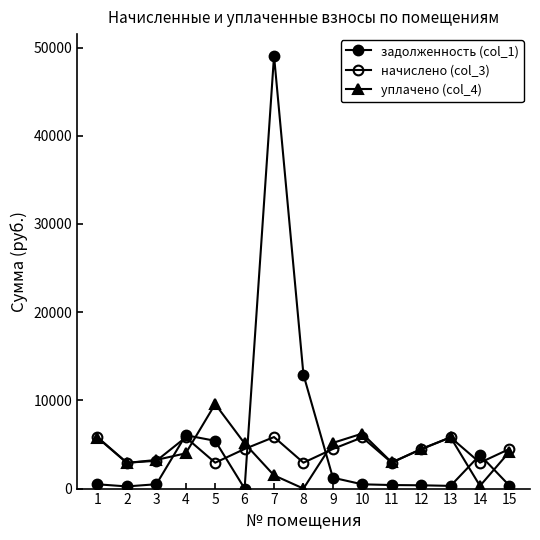

How many positive values does the уплачено (col_4) series have?

14